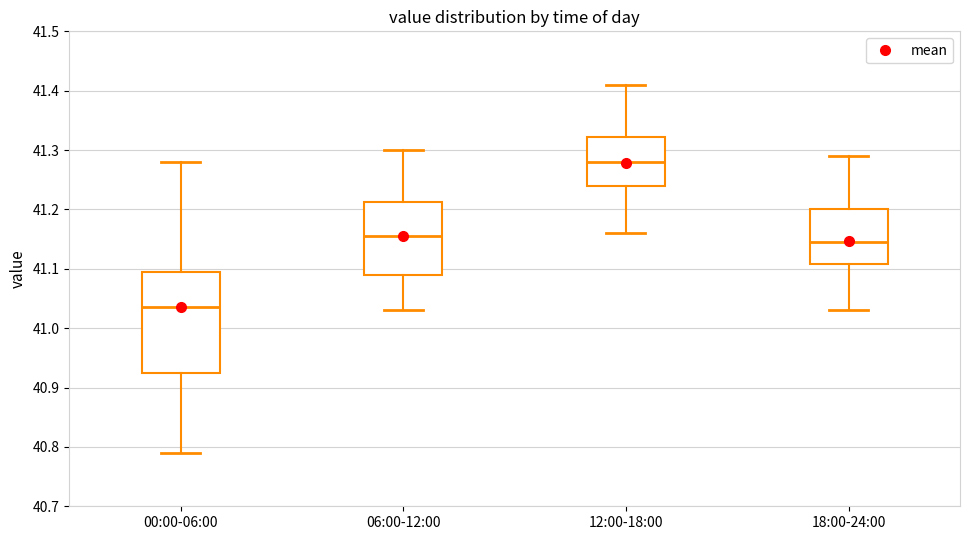

Where does the lower whisker of the box for 06:00-12:00 end on the y-axis? The values are not printed on the chart, so give them approximately, as read against the axis.

41.03